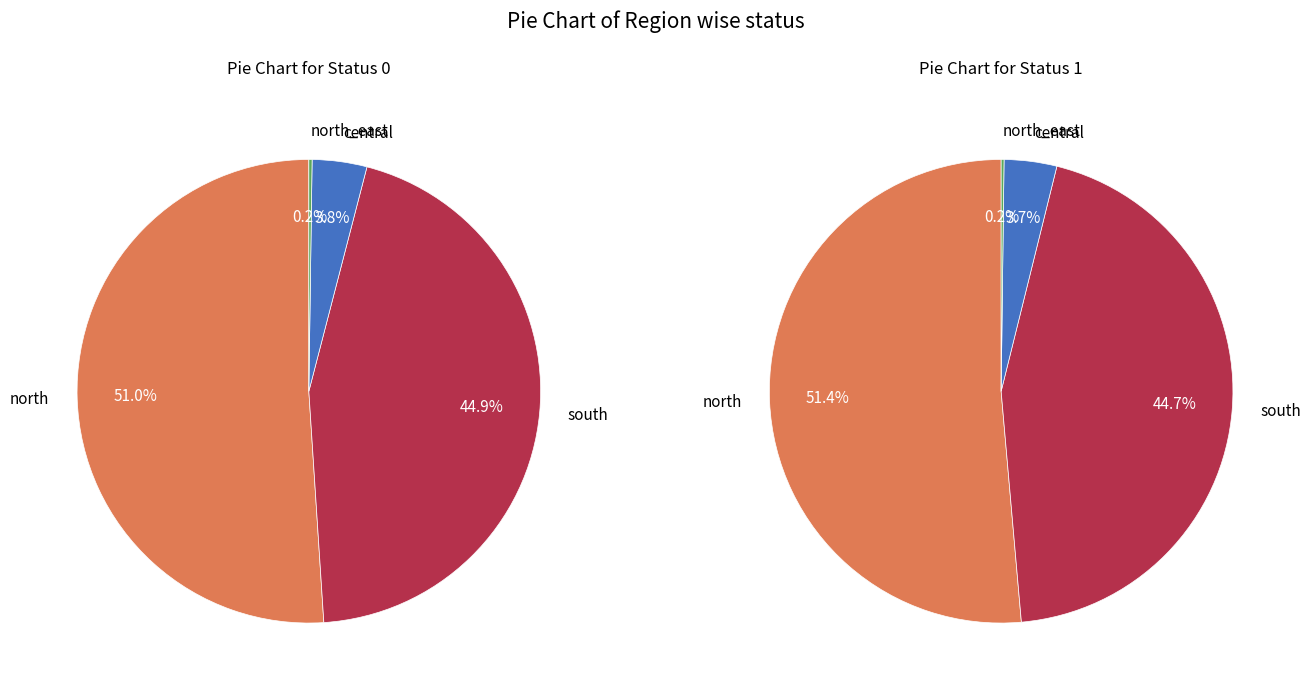

The 19 slice represents 1% of the pie. True or false?

False